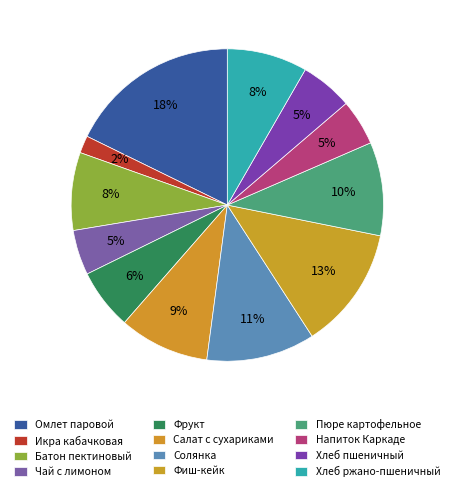

How many slices are in this pie chart?

12